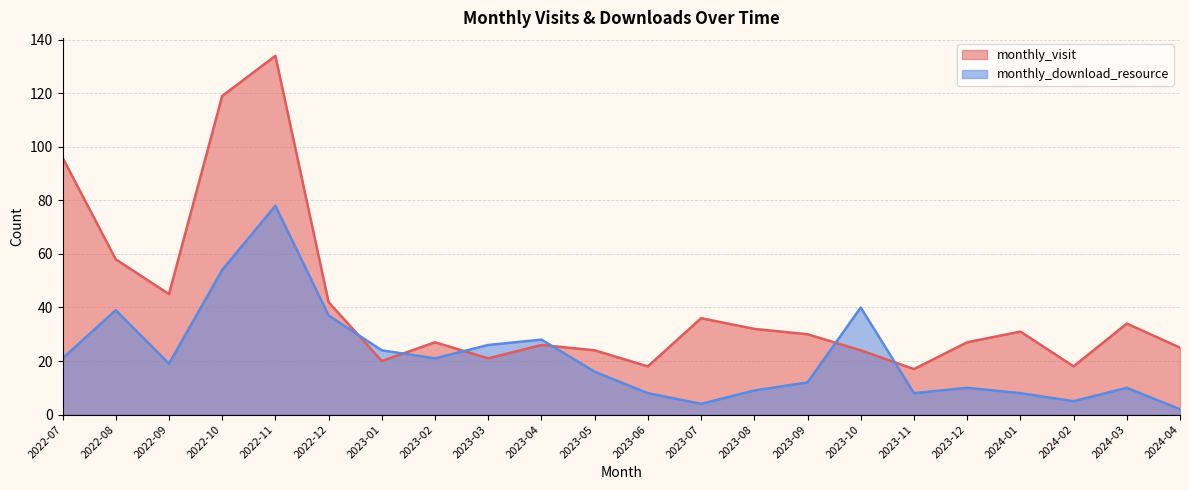

What position from the left is 2024-01?

19